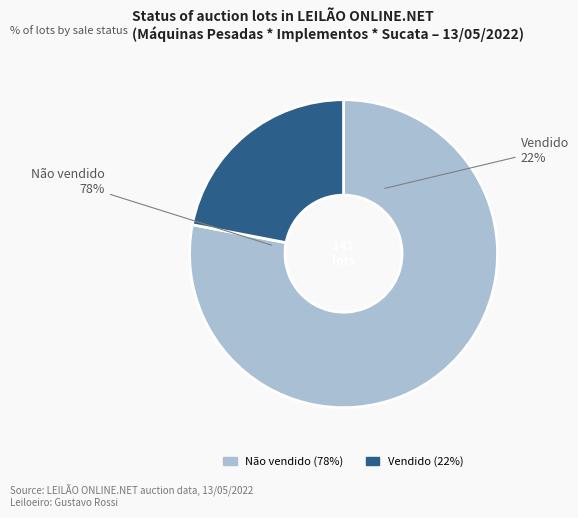

To the nearest percent, what portion does Vendido represent?

22%